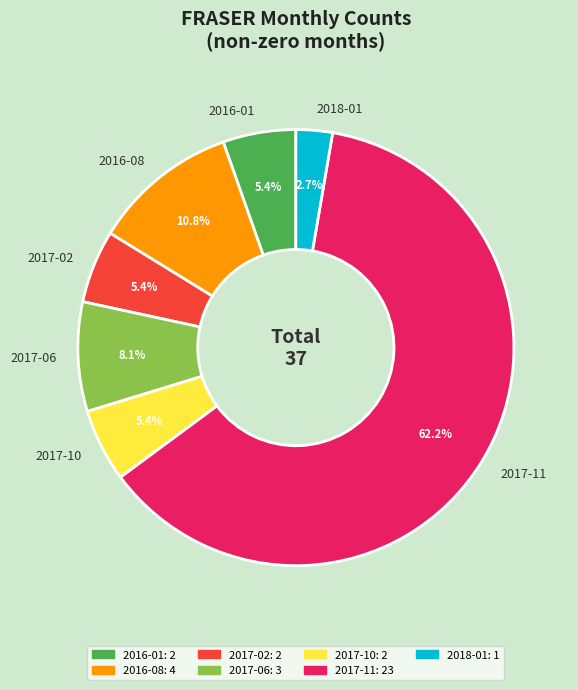

How many segments does this pie chart have?

7